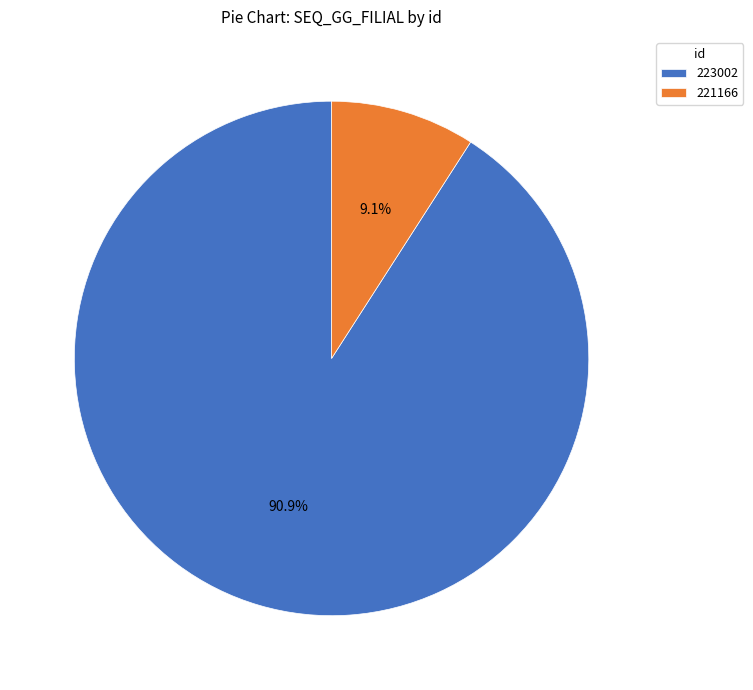

Is it true that 223002 is 98% of the pie?

False